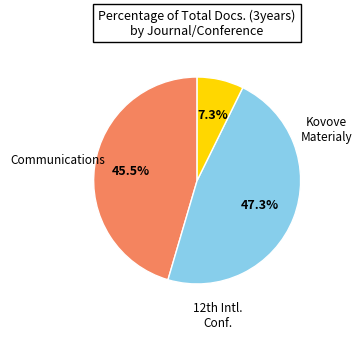

How much of the chart is everything except Kovove Materialy?

52.7%